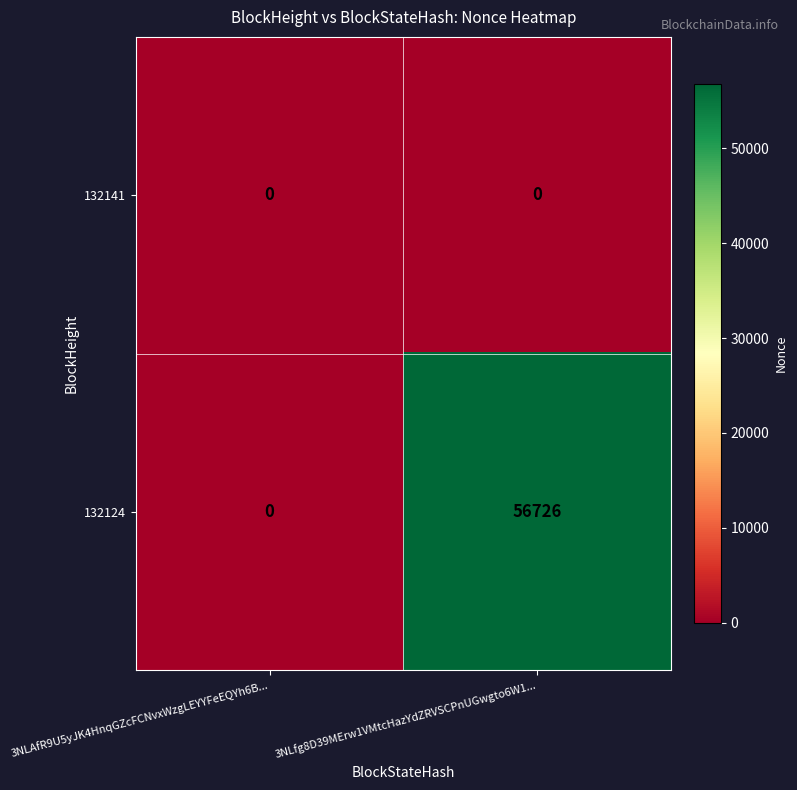

Which series has the largest range (max minus min)?

132124